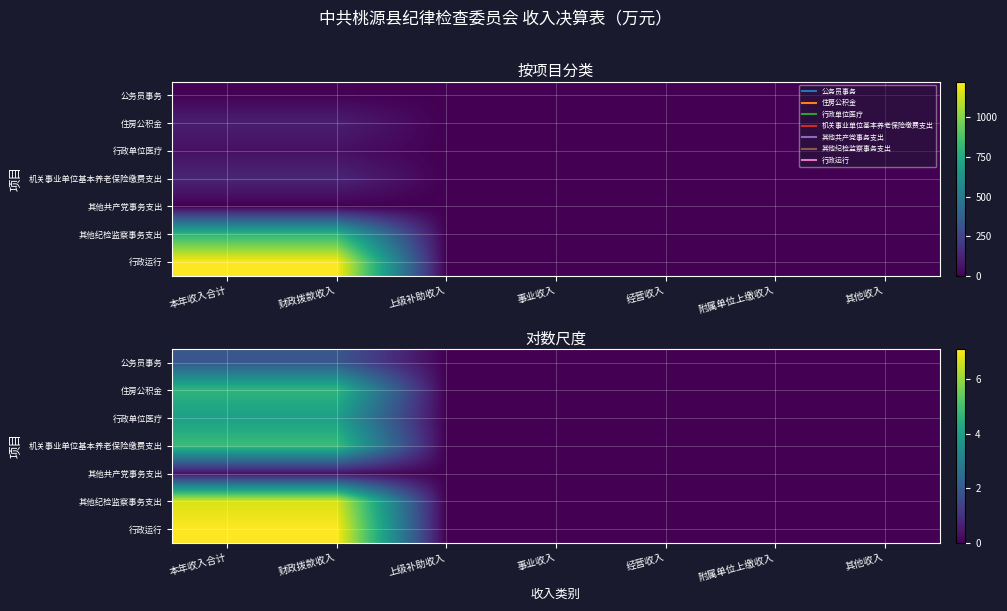

At which category does the chart reach its minimum across all series?

上级补助收入